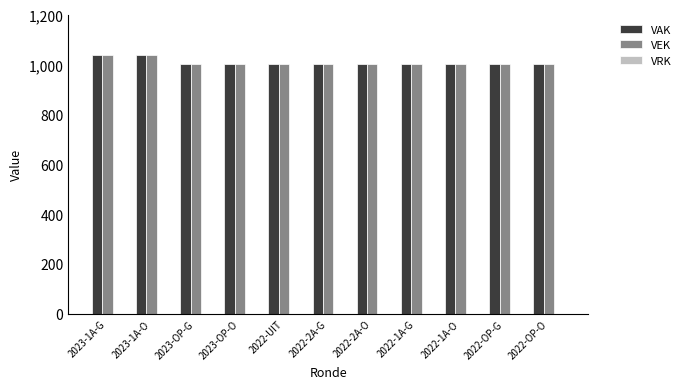

How many groups of bars are there?

11